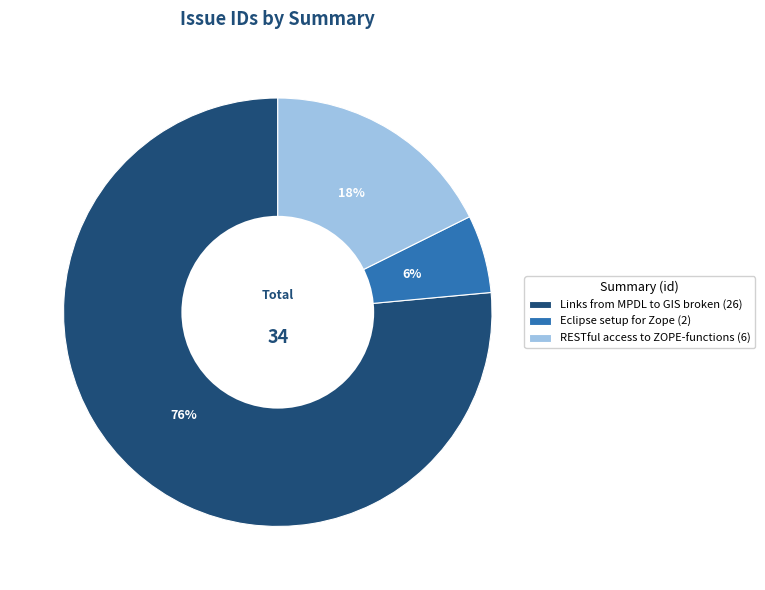

To the nearest percent, what is the difference between the Eclipse setup for Zope (2) and RESTful access to ZOPE-functions (6) slice percentages?

12%